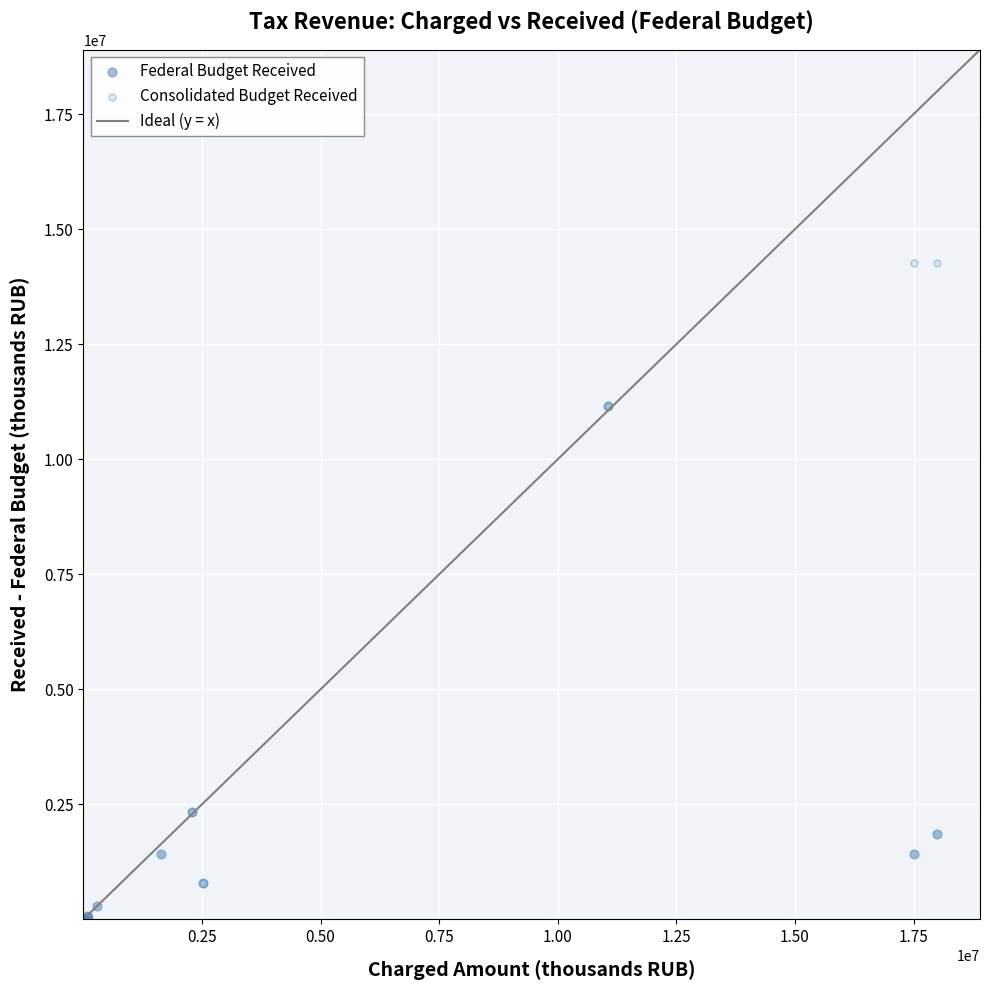

Which series contains the highest Y value?

Consolidated Budget Received